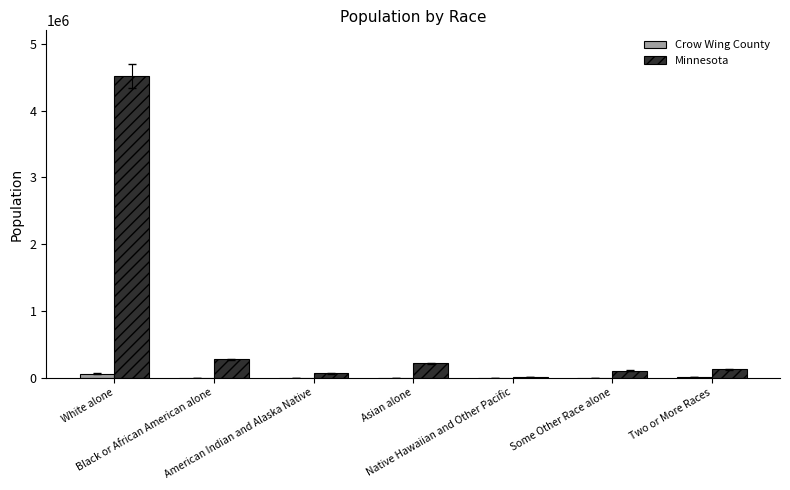

What is the maximum value for Minnesota?

4524062